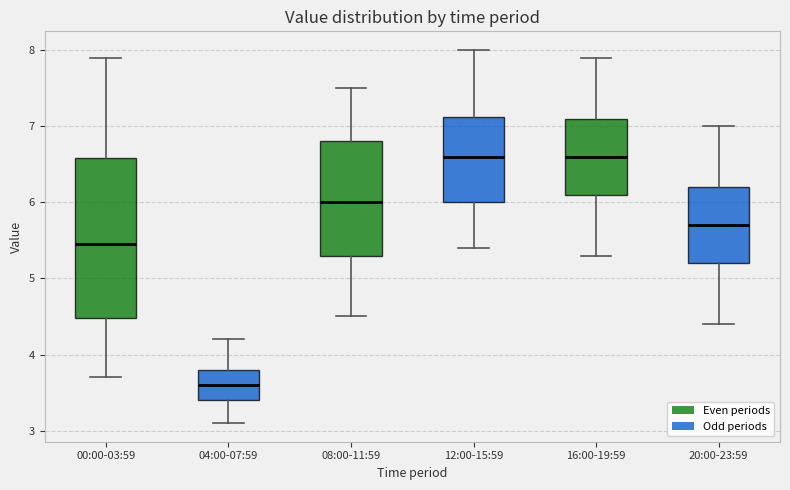

Which box has the lowest median line?

04:00-07:59